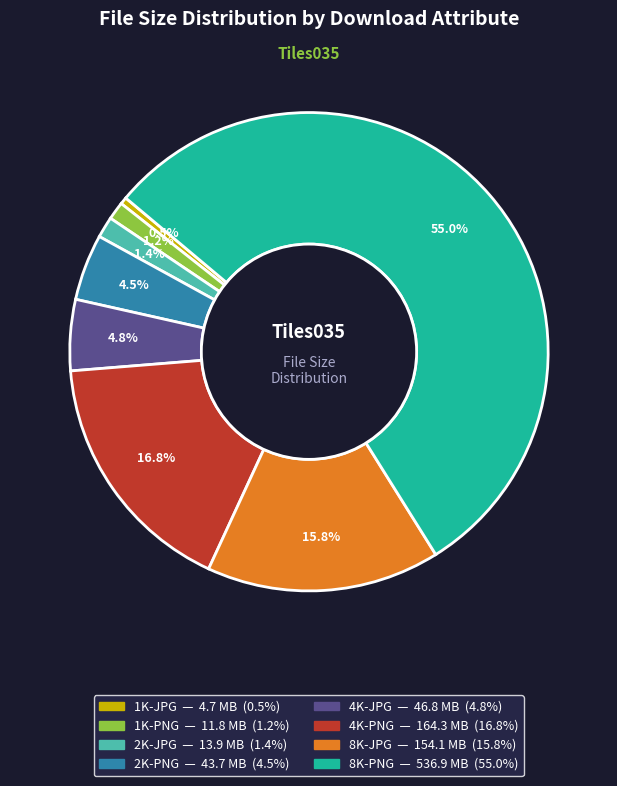

Do 8K-JPG and 2K-PNG together represent more than half of the pie?

No